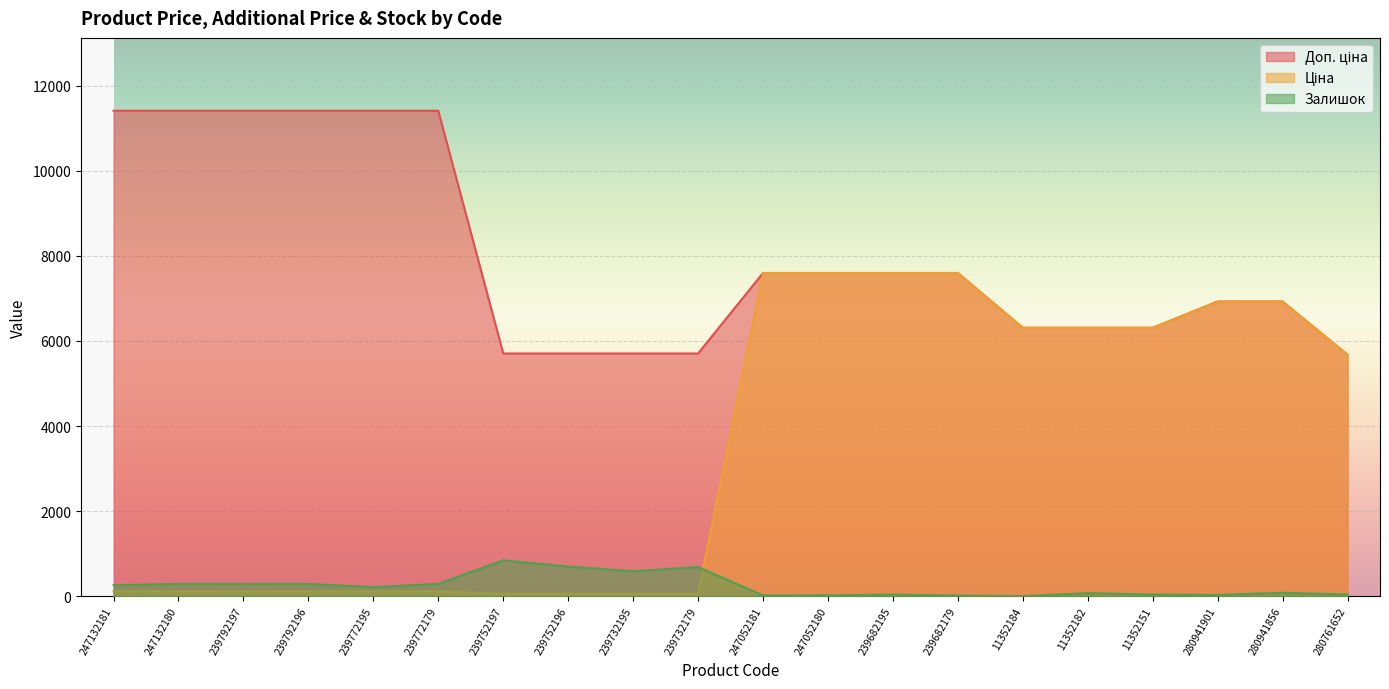

Which category has the highest value across all series?

247132181